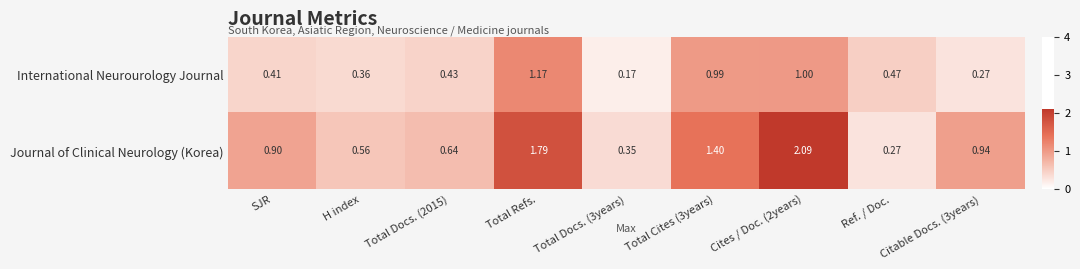

Between Cites / Doc. (2years) and Ref. / Doc., which series saw the biggest shift?

Journal of Clinical Neurology (Korea)